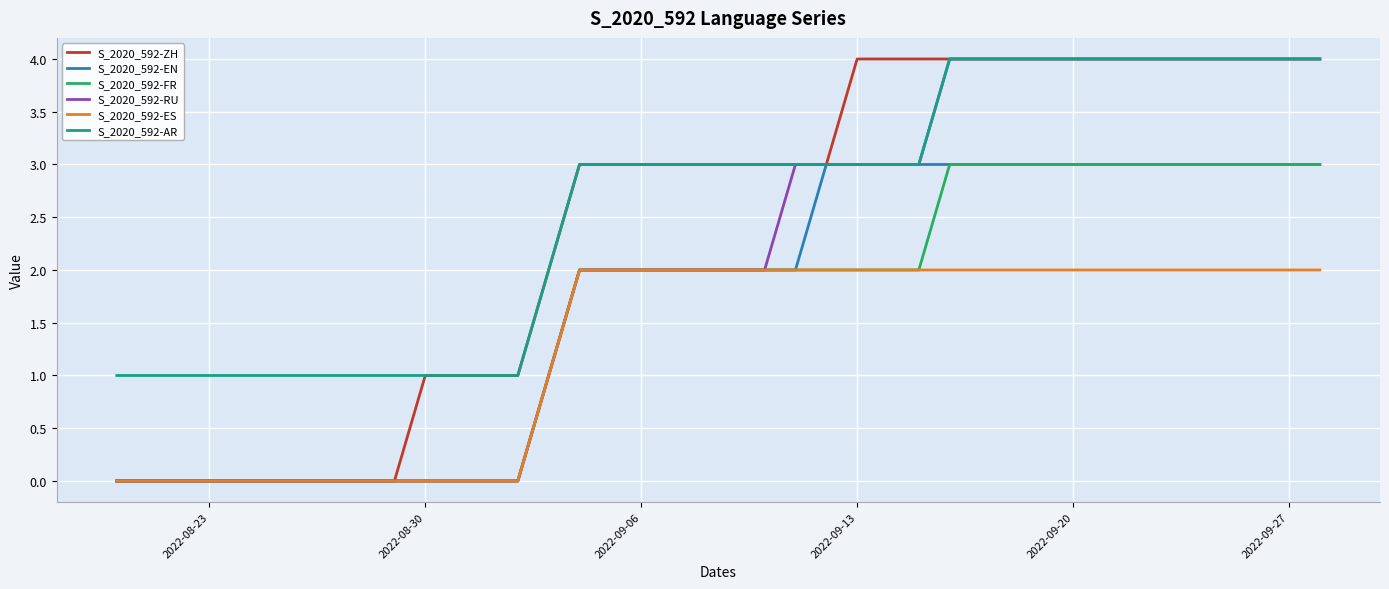

What are all the series names shown in the legend?

S_2020_592-ZH, S_2020_592-EN, S_2020_592-FR, S_2020_592-RU, S_2020_592-ES, S_2020_592-AR